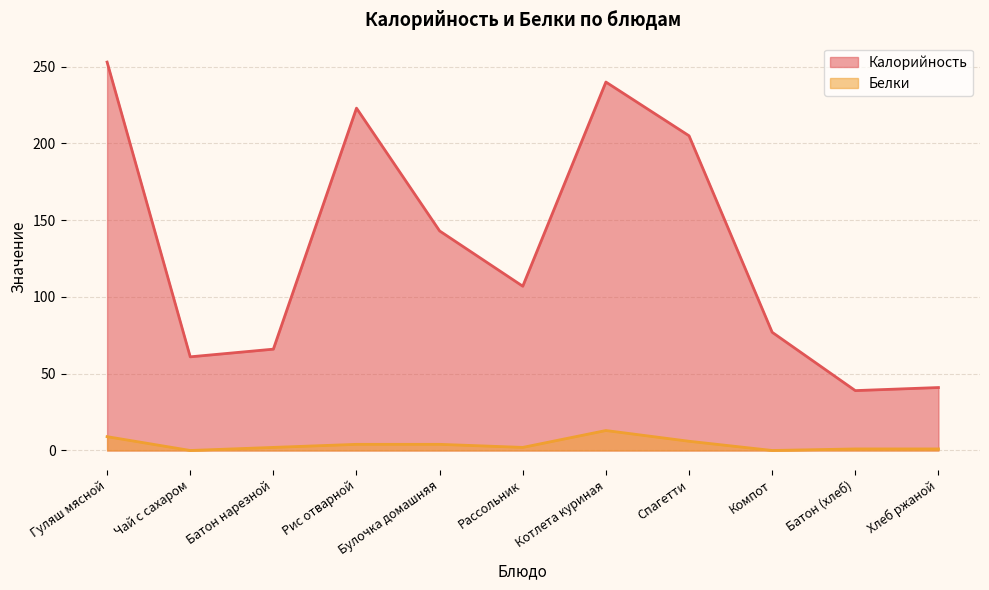

True or false: Белки and Калорийность cross at least once.

False